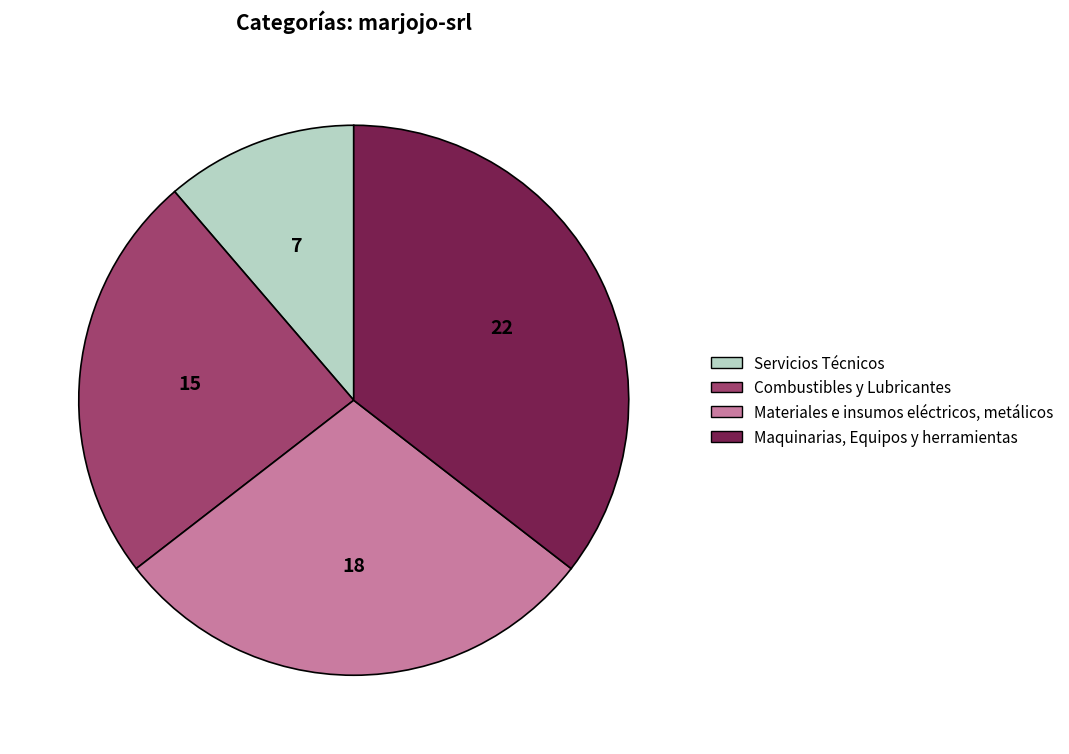

Count the number of slices in the pie.

4